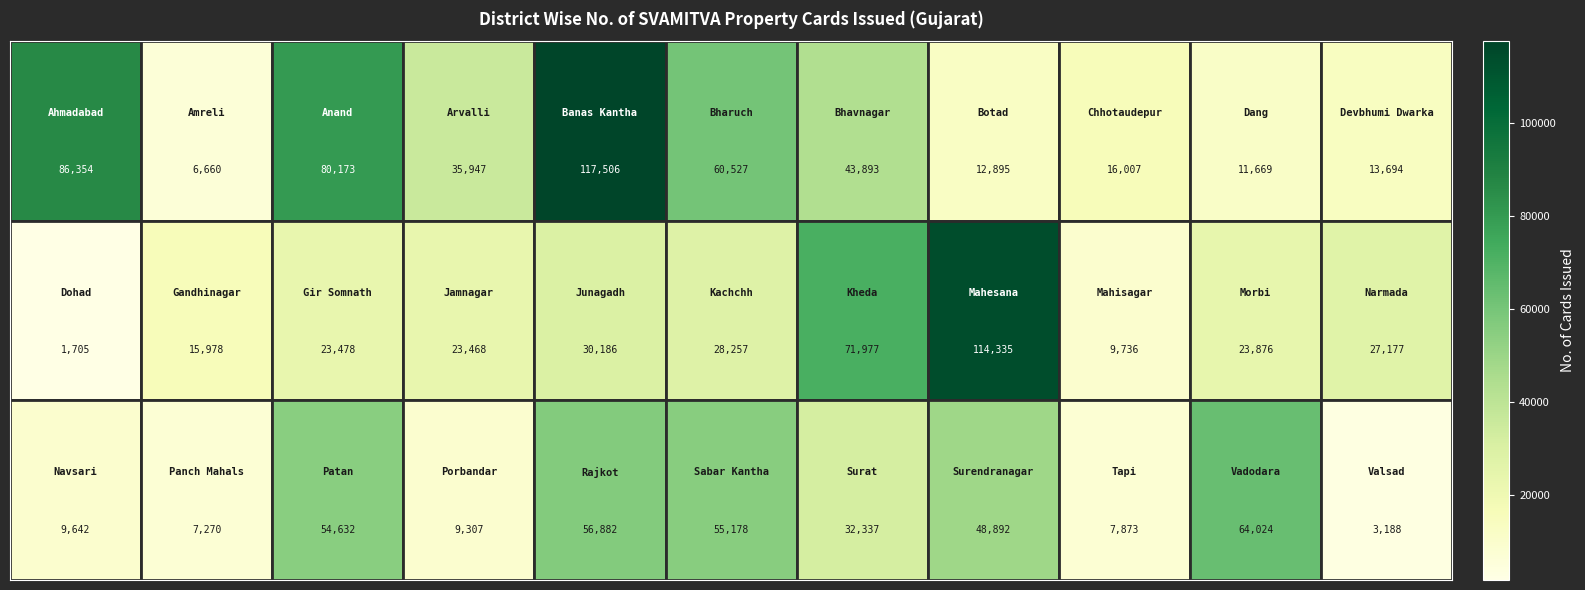

What is the greatest value displayed?

117506